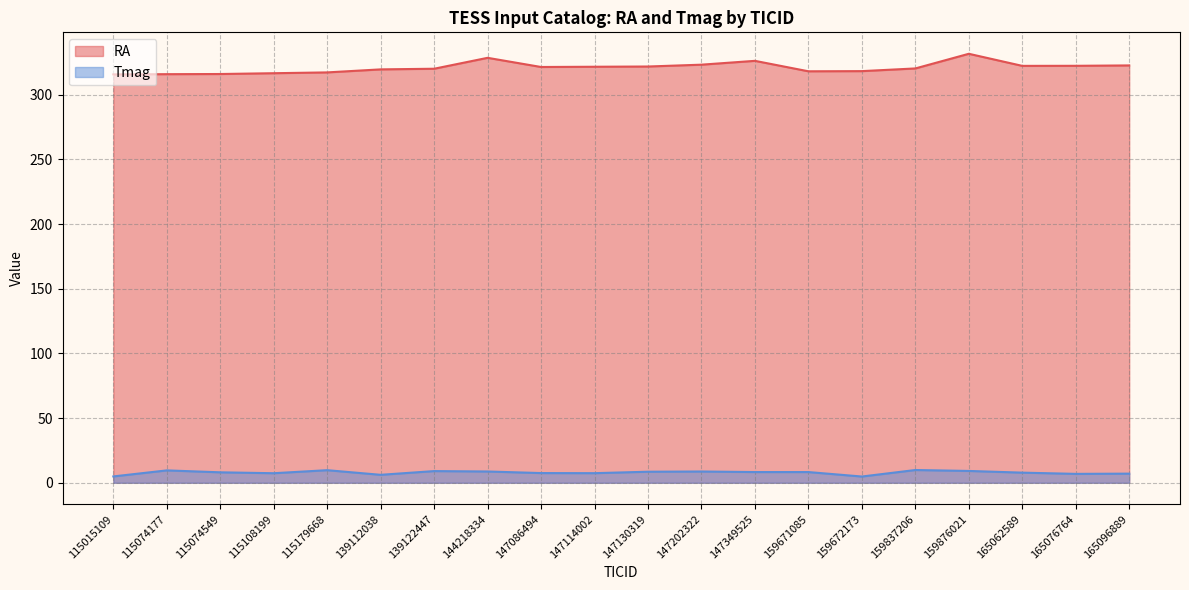

True or false: RA has a value of 317.3 at 115179668.

True